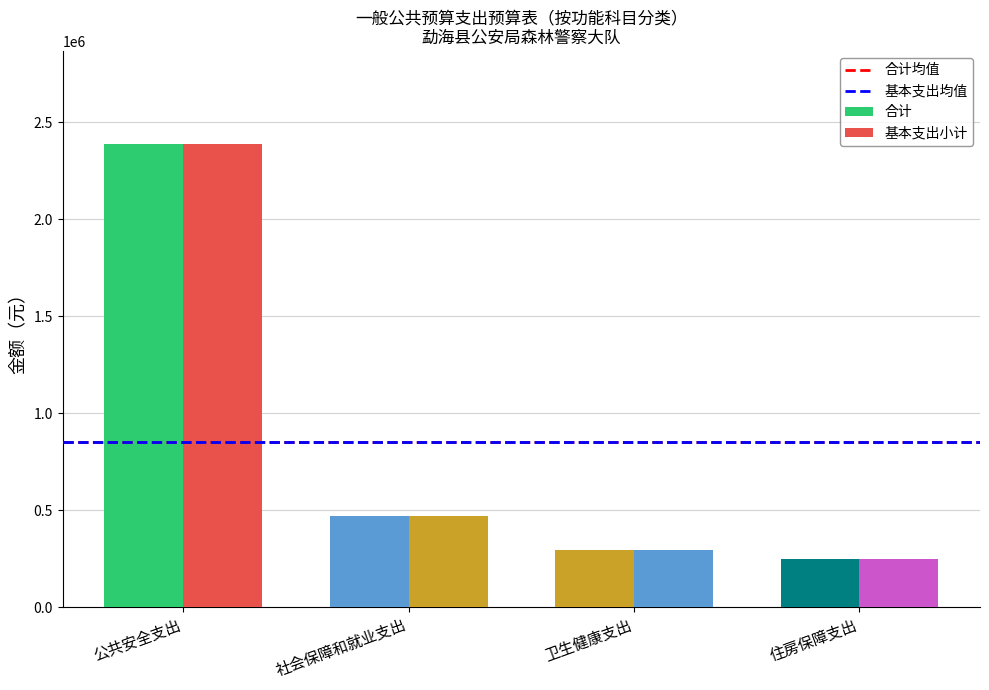

Count the number of categories in the chart.

4